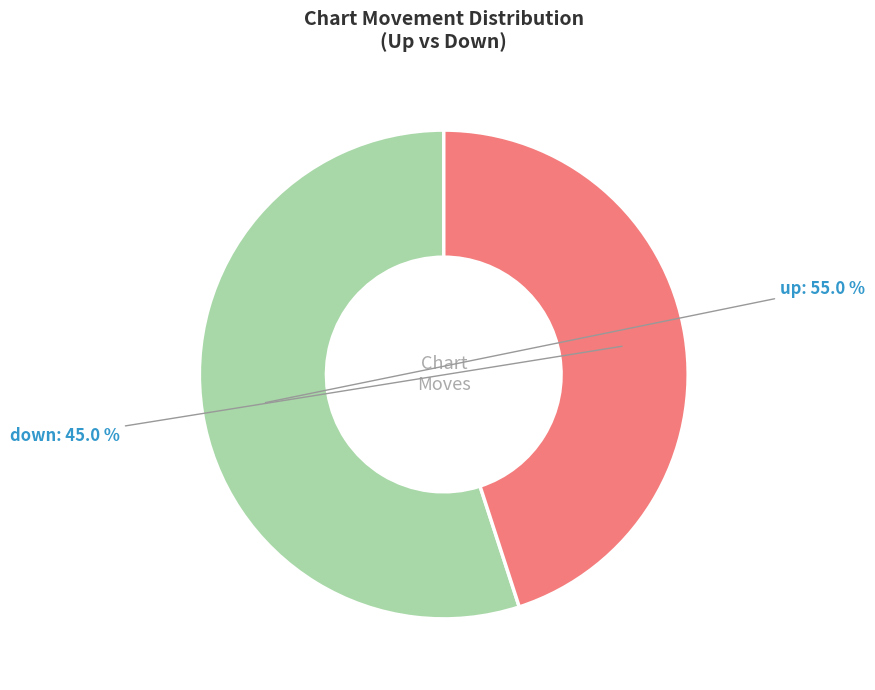

True or false: down accounts for 35% of the total.

False